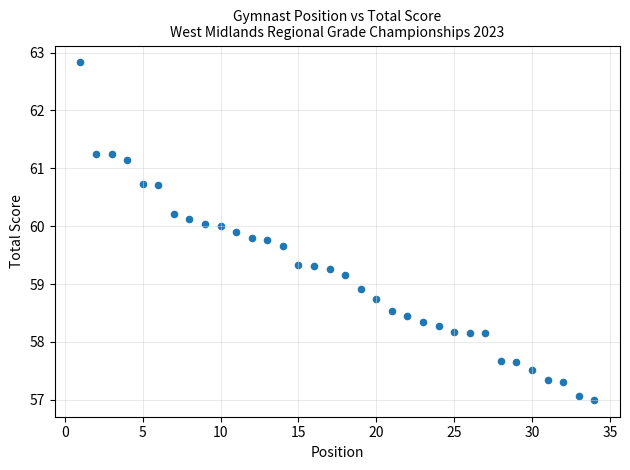

What Y value in the scatter plot is closest to 59?

58.9